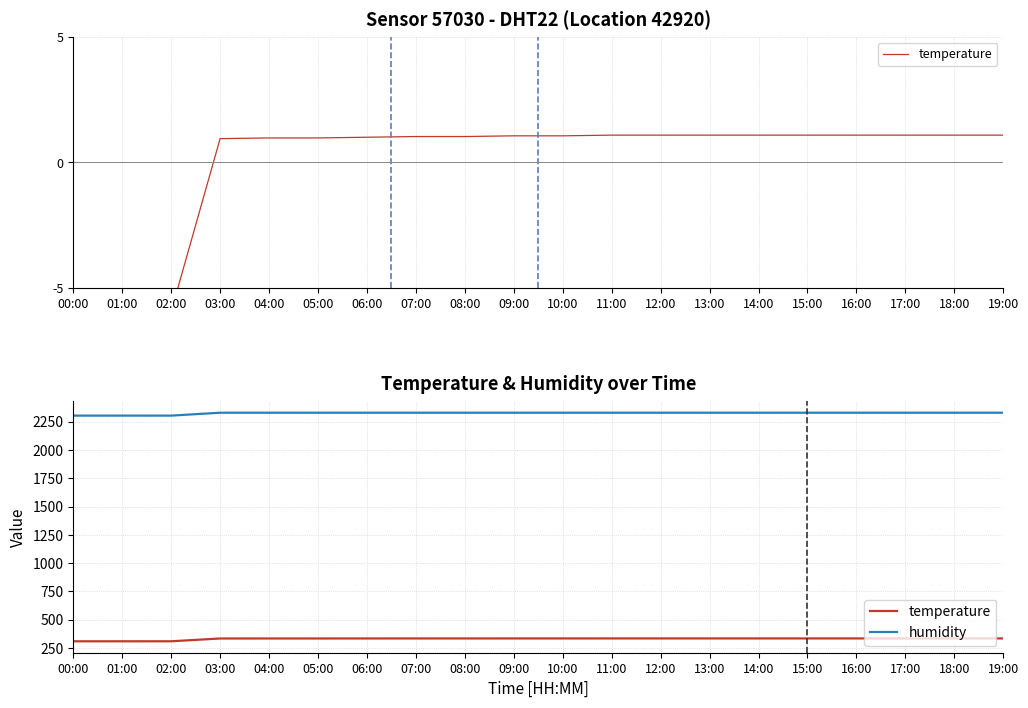

True or false: temperature and humidity intersect in this chart.

False